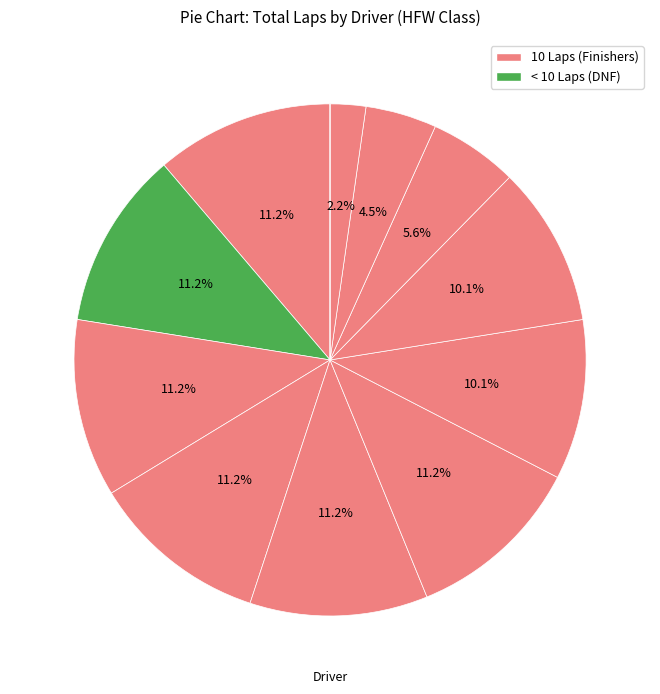

To the nearest percent, what is the average slice percentage?

8%